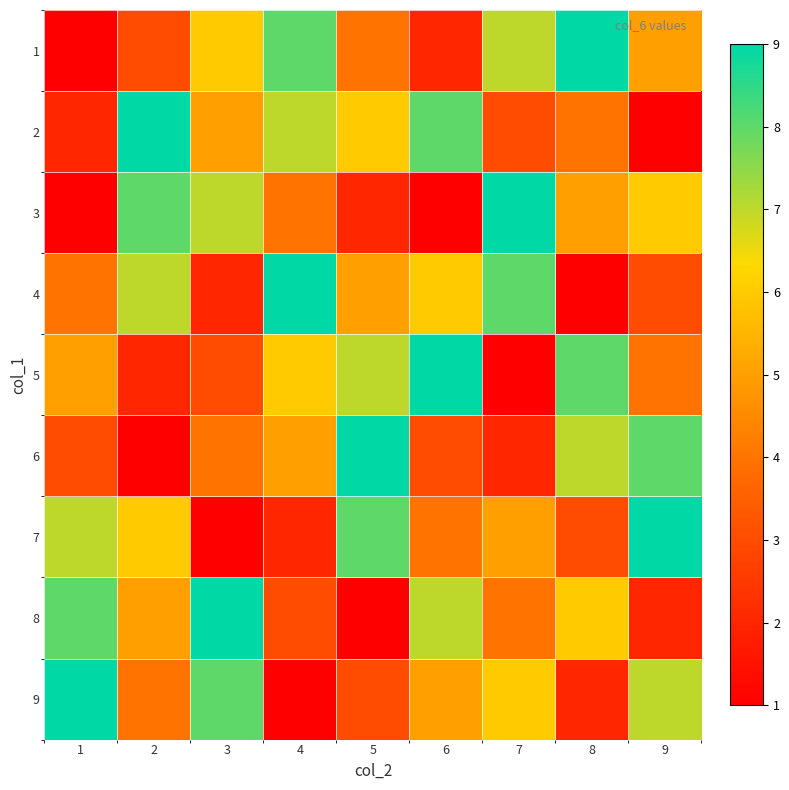

Which series changed the most between 7 and 9?

6